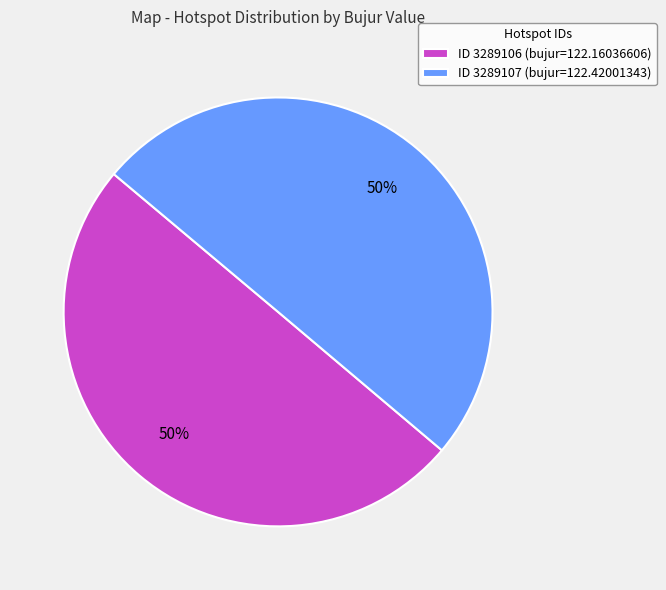

Approximately how many times larger is the value at ID 3289106 (bujur=122.16036606) compared to ID 3289107 (bujur=122.42001343)?

1.0